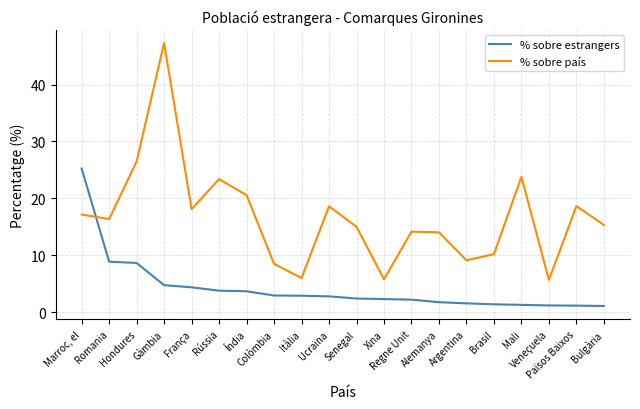

The % sobre estrangers series shows 1.3 at Mali. True or false?

True